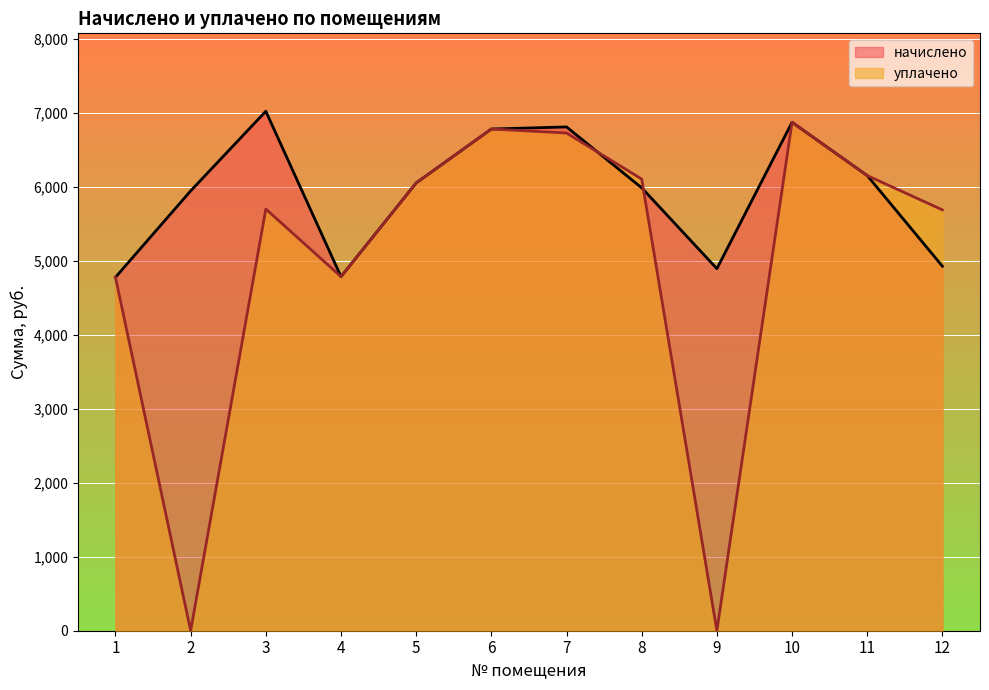

At which label does начислено reach its minimum?

1